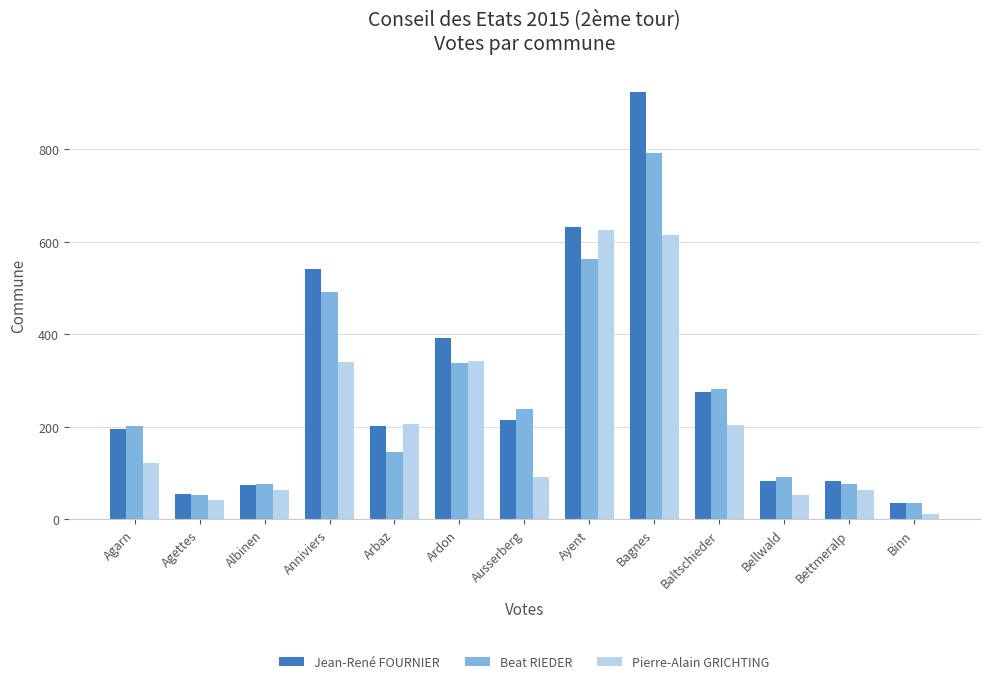

How many bars are there in total?

39